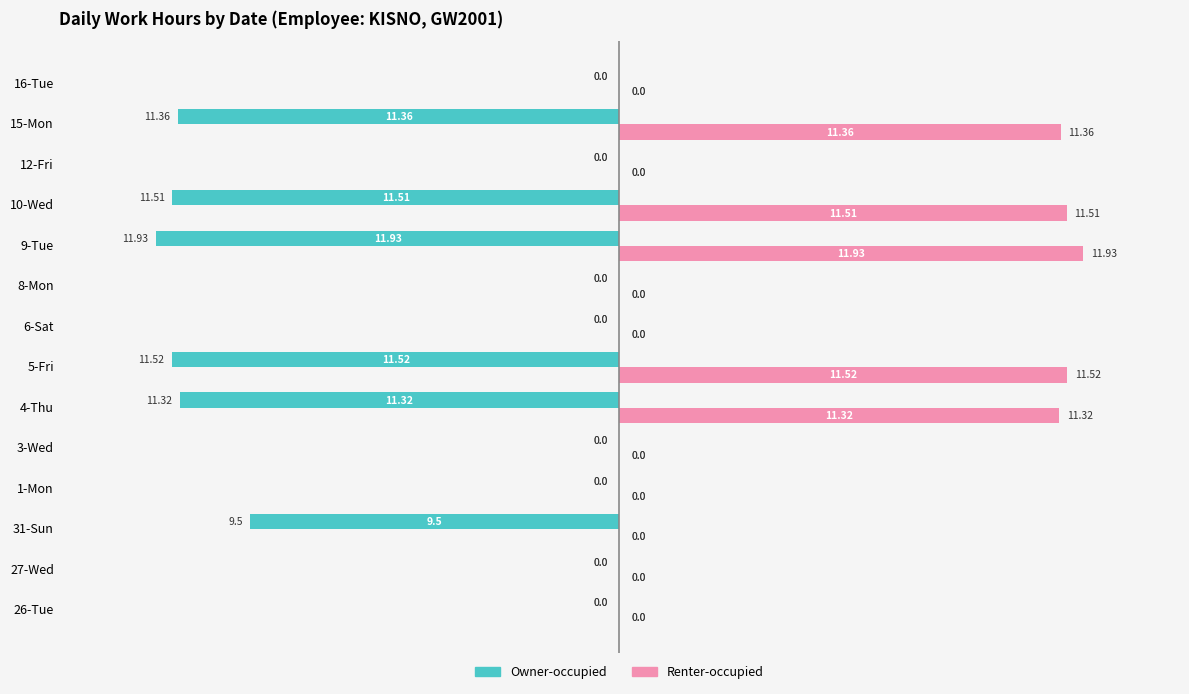

Which series has the largest total across all categories?

Renter-occupied